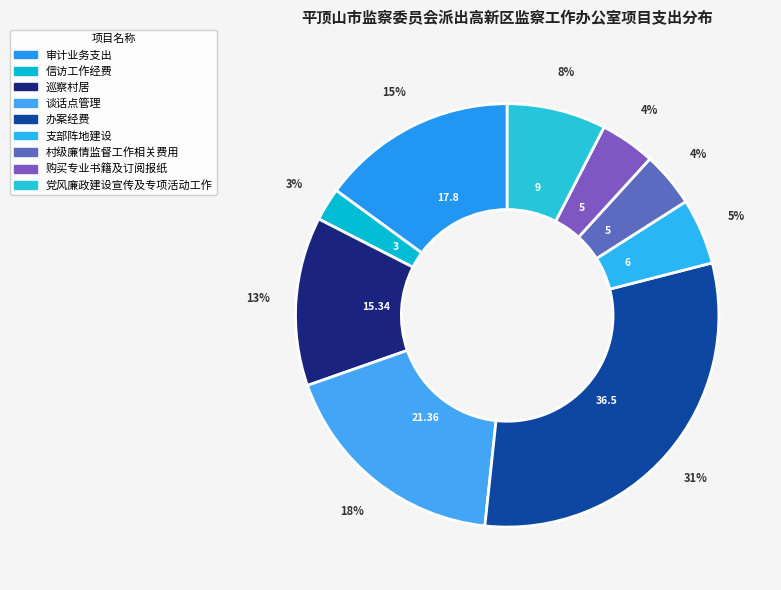

What is the largest slice in the pie chart?

办案经费